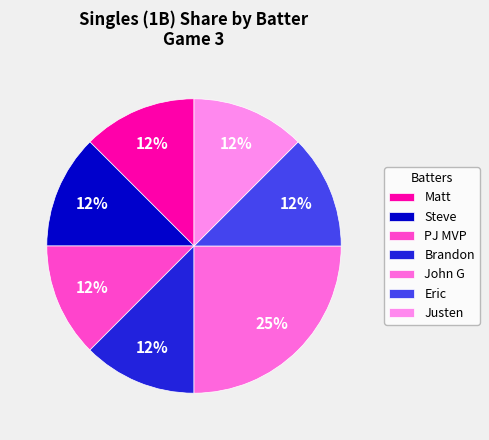

What is the largest slice in the pie chart?

John G